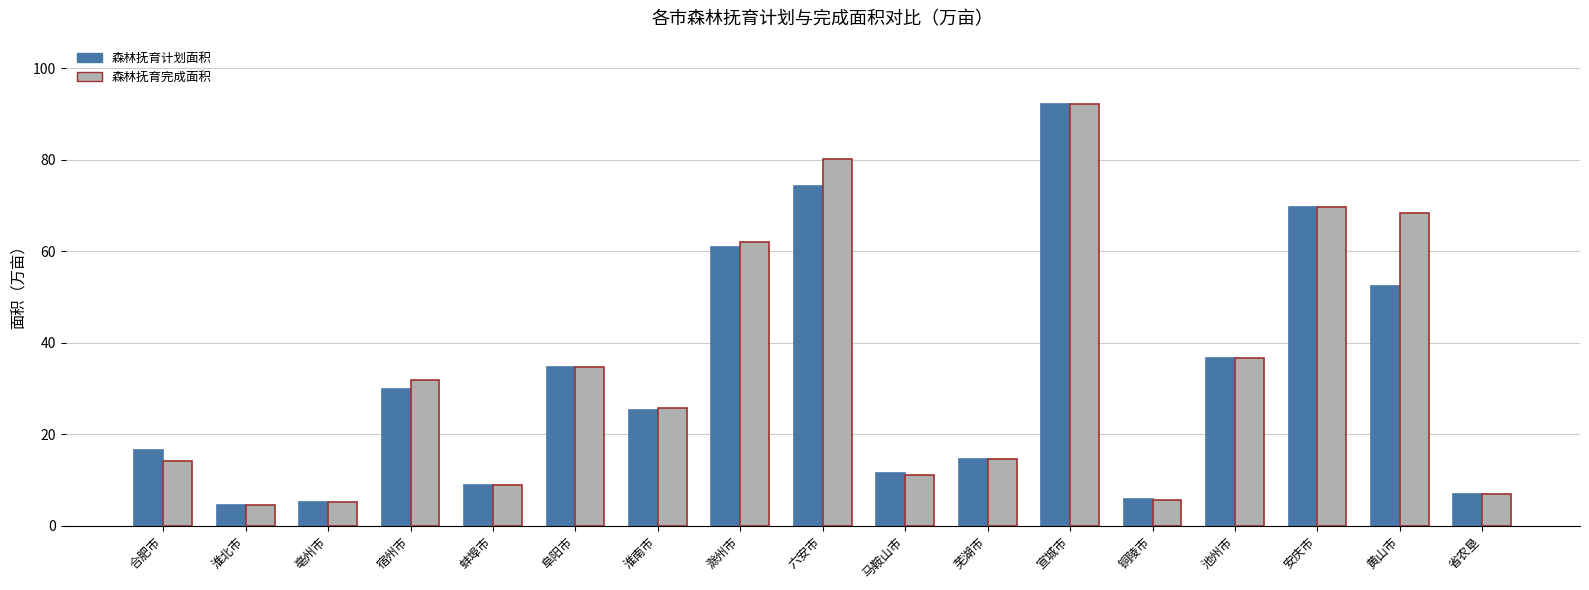

What is the minimum value shown in the chart?

4.6